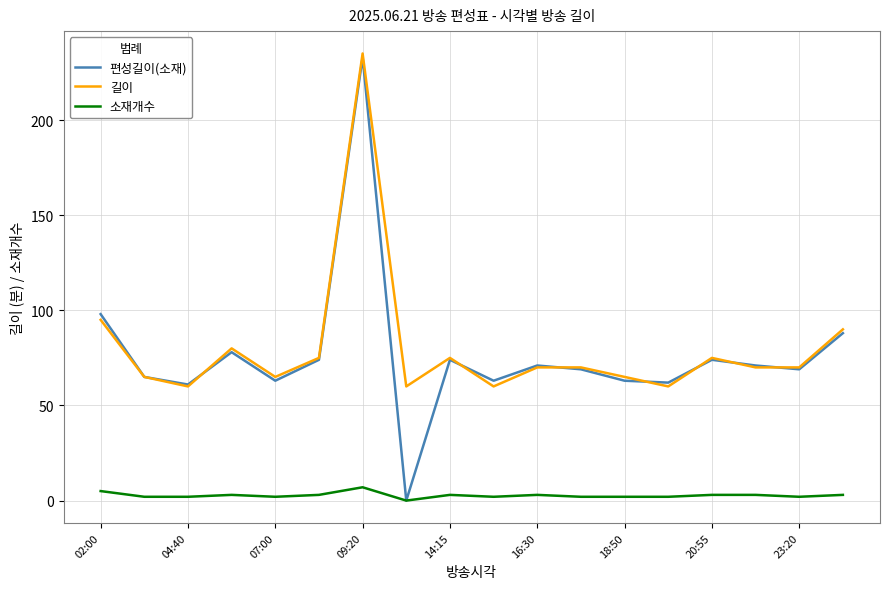

Count the number of data series in this chart.

3